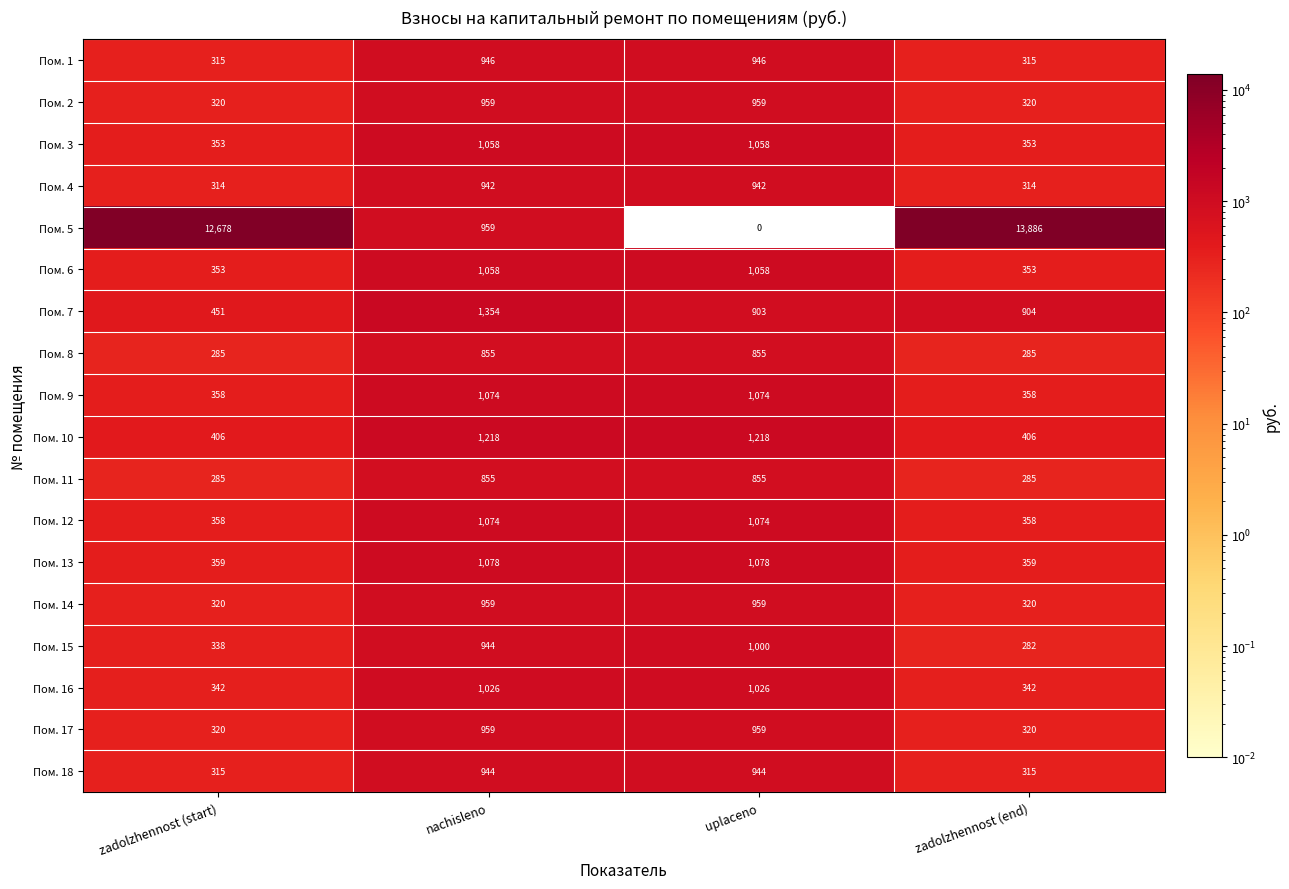

What is the highest value of the Пом. 7 series?

1354